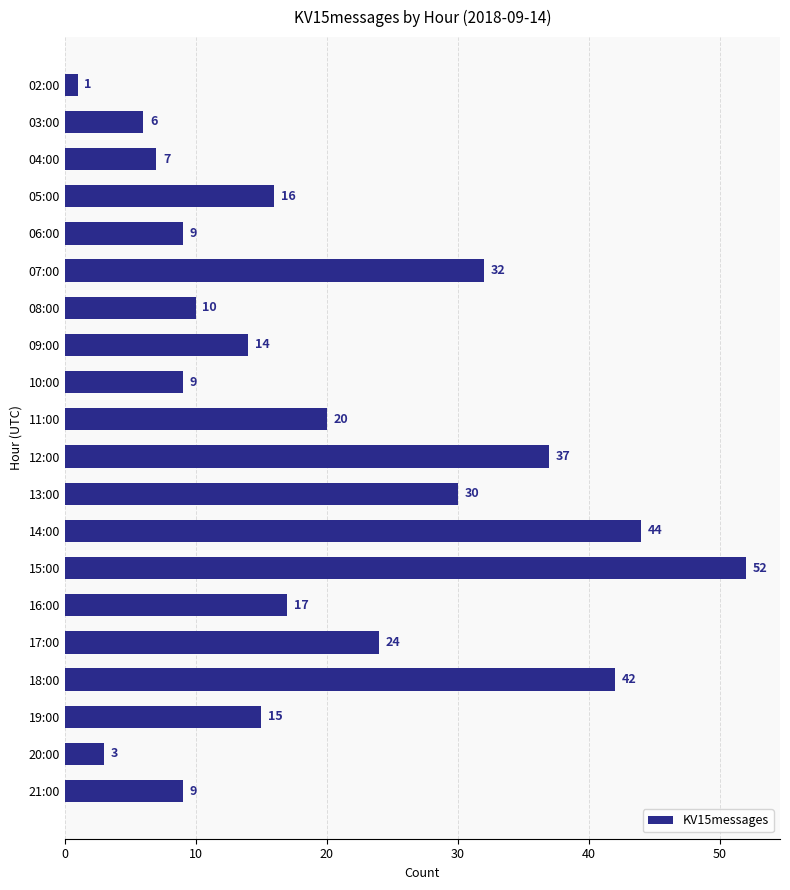

Are the bars horizontal?

Yes